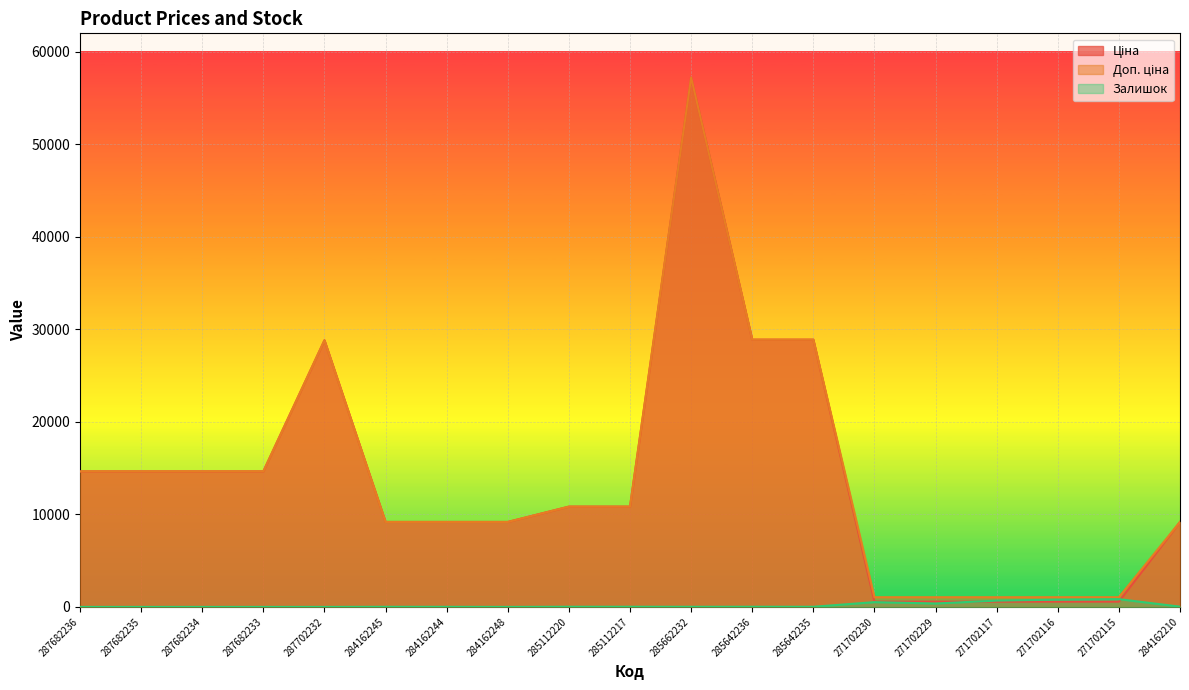

How many categories are shown in the chart?

19